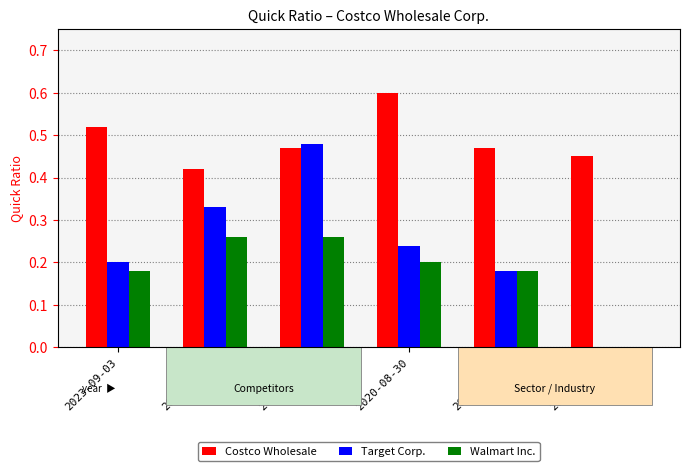

How many groups of bars are there?

6